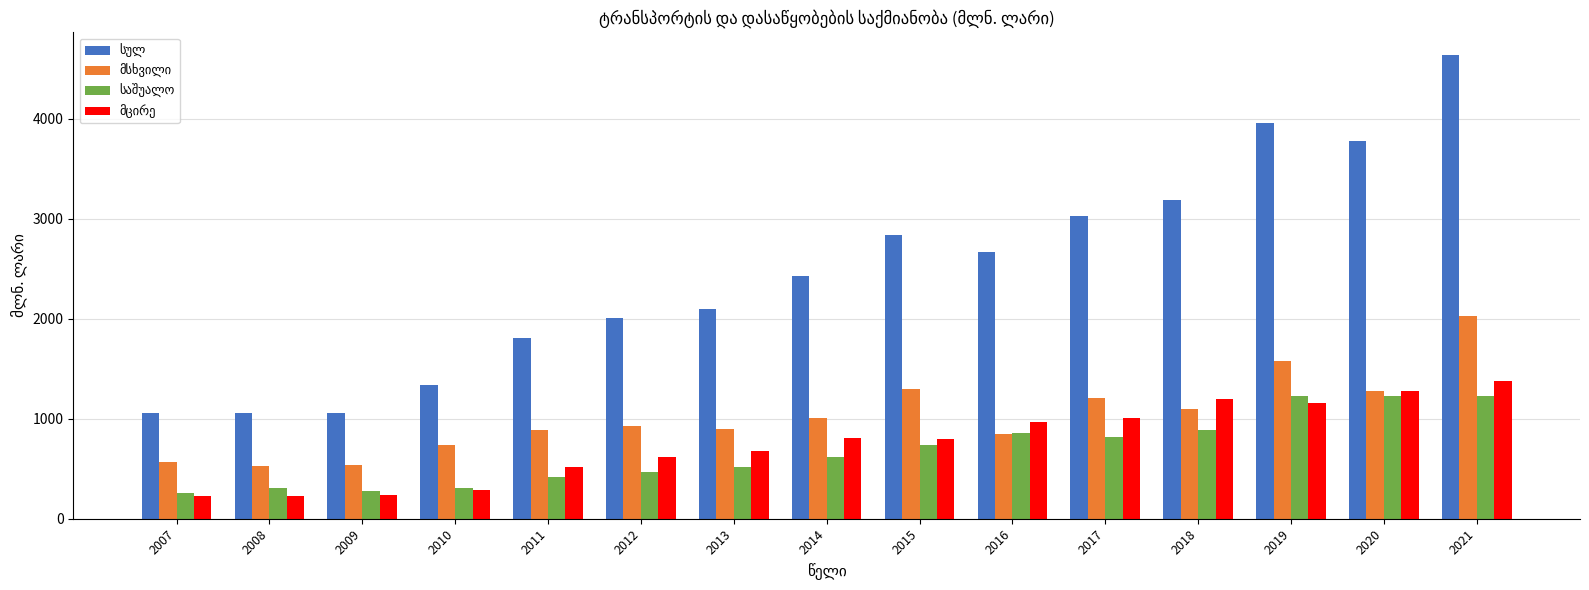

What is the maximum value shown in the chart?

4632.8